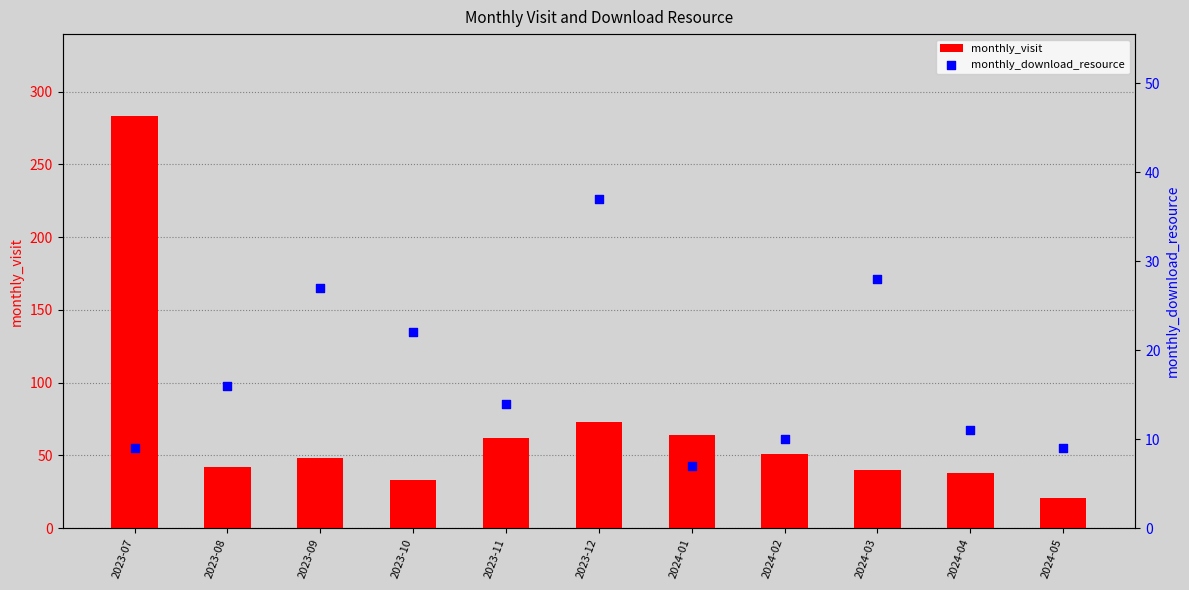

What are all the series names shown in the legend?

monthly_visit, monthly_download_resource